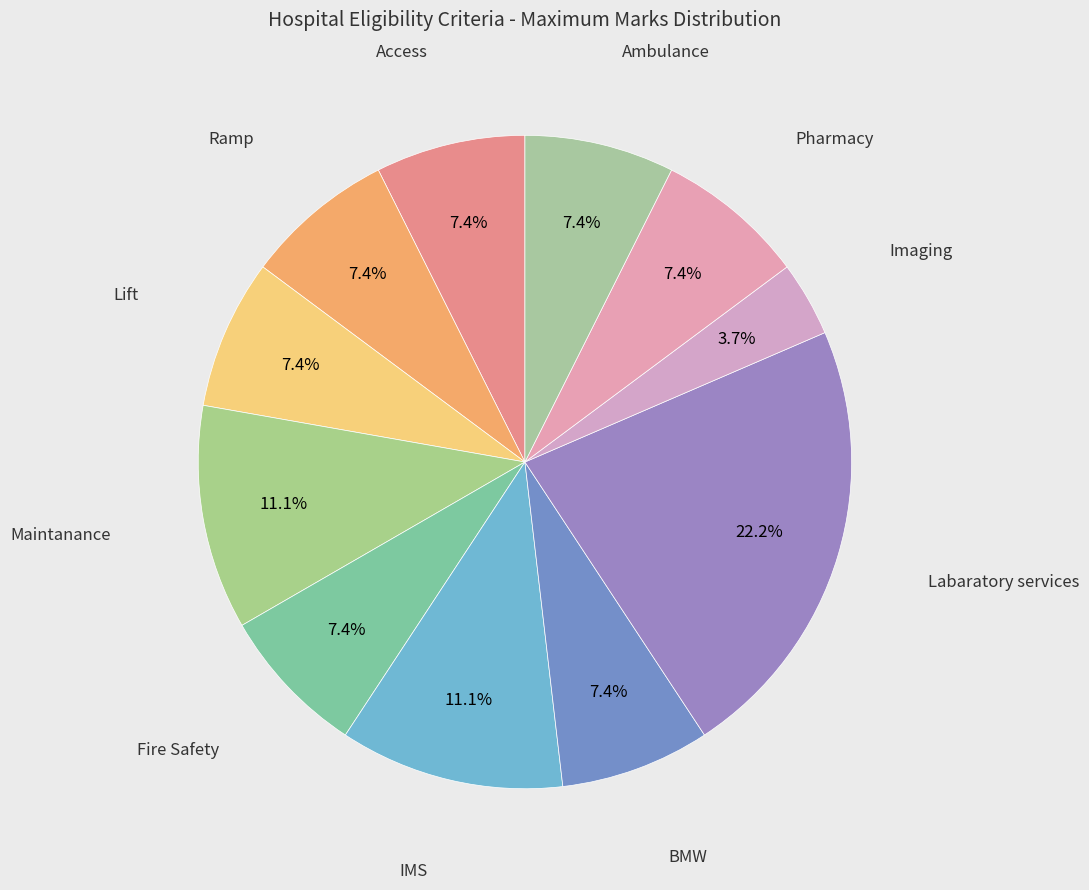

To the nearest percent, what is the difference between the largest and smallest slice percentages?

19%